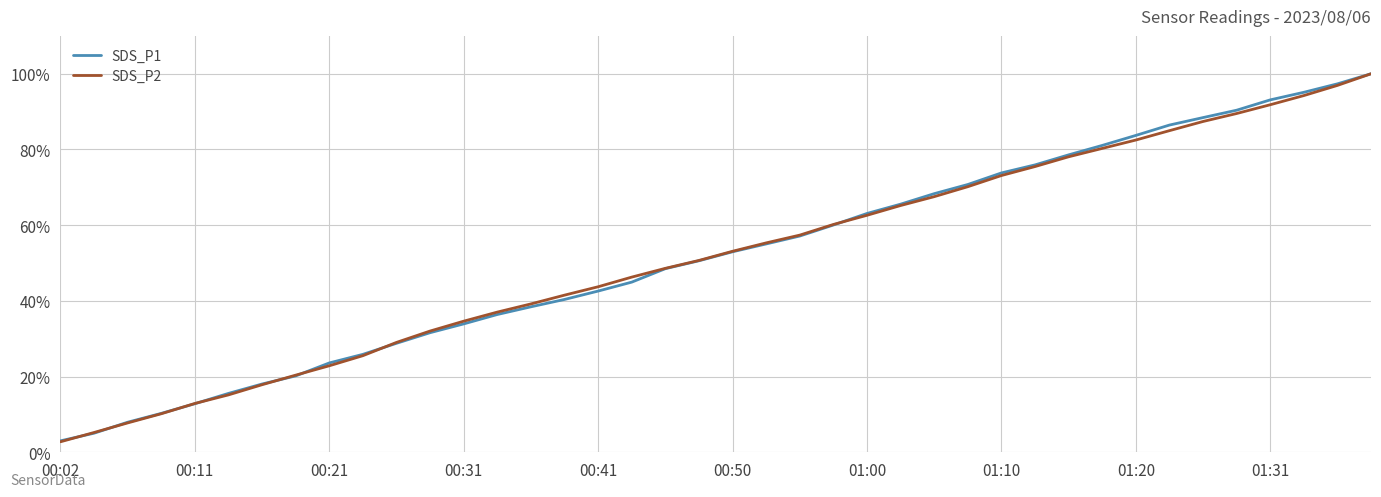

What is the highest value of the SDS_P2 series?

100.0